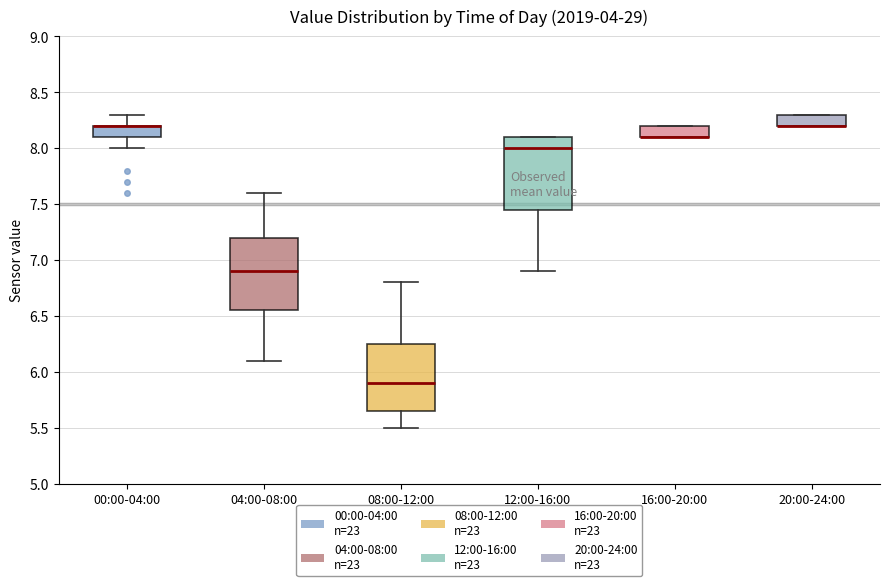

Reading left to right, read every box against the y-axis: the position of its median line, the range the box covers, and the ends of its whiskers. The values are not printed on the chart, so give them approximately, as read against the axis.

00:00-04:00: median 8.20 (drawn on the box's upper edge), box 8.10 to 8.20, whiskers 8.00 to 8.30
04:00-08:00: median 6.90, box 6.55 to 7.20, whiskers 6.10 to 7.60
08:00-12:00: median 5.90, box 5.65 to 6.25, whiskers 5.50 to 6.80
12:00-16:00: median 8.00, box 7.45 to 8.10, whiskers 6.90 to 8.10
16:00-20:00: median 8.10 (drawn on the box's lower edge), box 8.10 to 8.20, whiskers 8.10 to 8.20
20:00-24:00: median 8.20 (drawn on the box's lower edge), box 8.20 to 8.30, whiskers 8.20 to 8.30